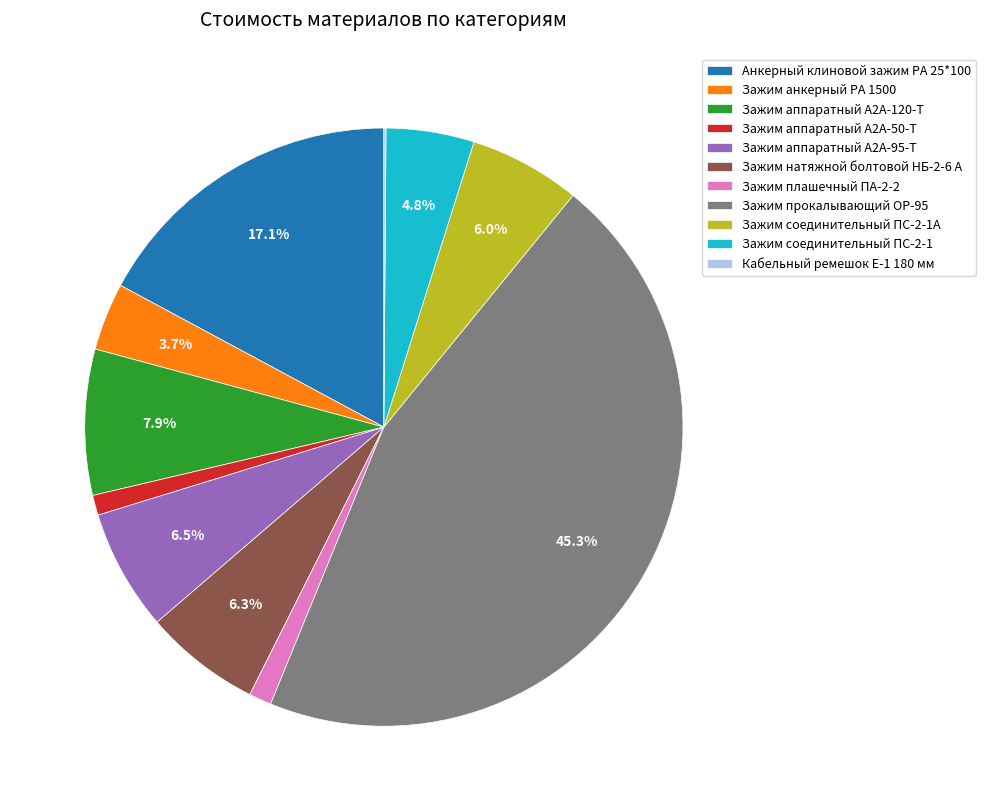

Combined, do Анкерный клиновой зажим РА 25*100 and Зажим аппаратный А2А-50-Т account for over 50%?

No